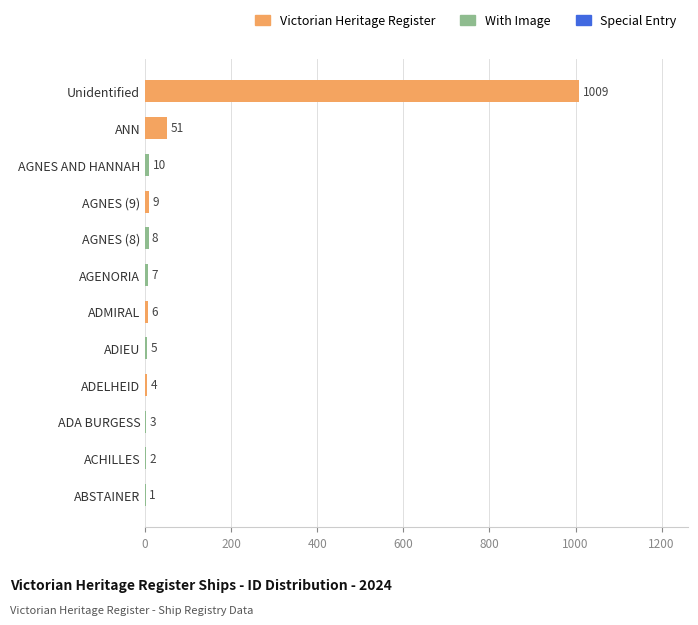

What is the approximate value at AGNES (8), to the nearest 10?

10